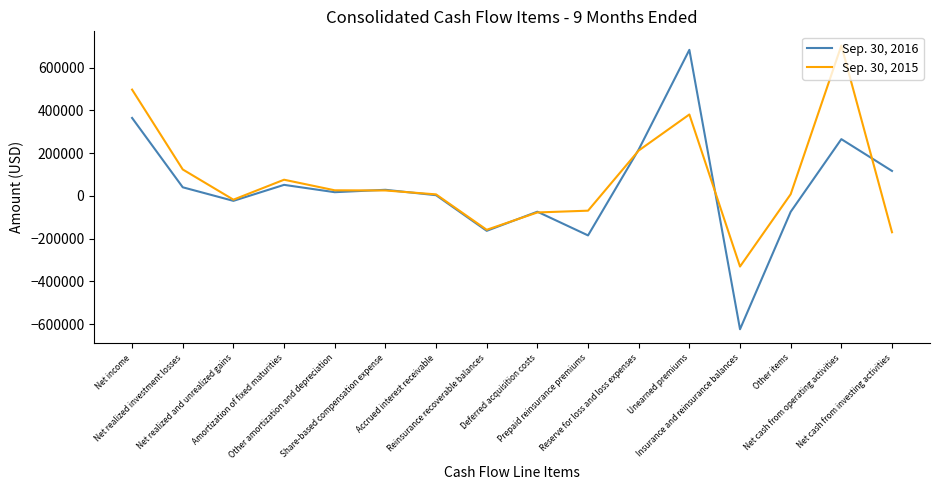

Rank the series by their average value, from highest to lowest.

Sep. 30, 2015, Sep. 30, 2016